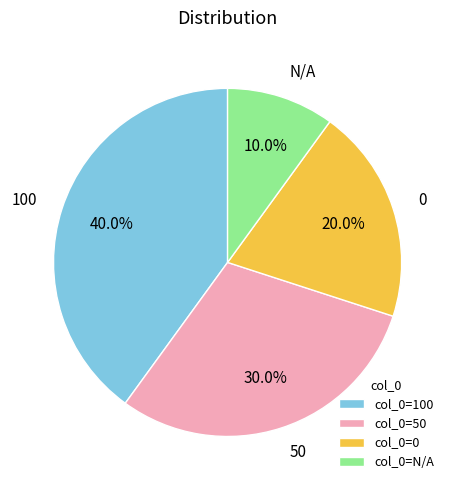

Combined, do 50 and 100 account for over 50%?

Yes